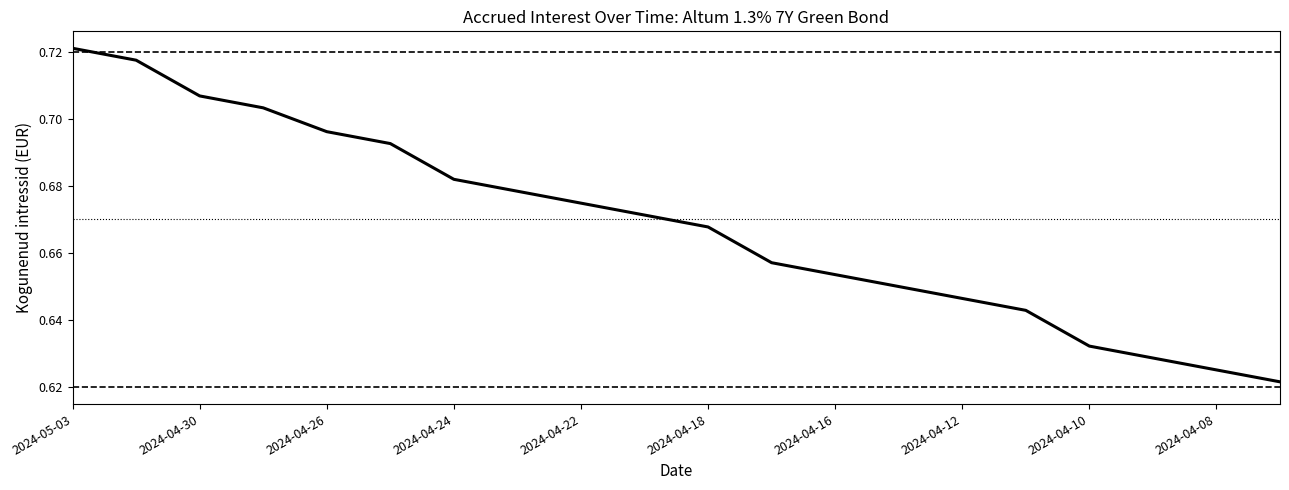

What position from the left is 2024-04-30?

3